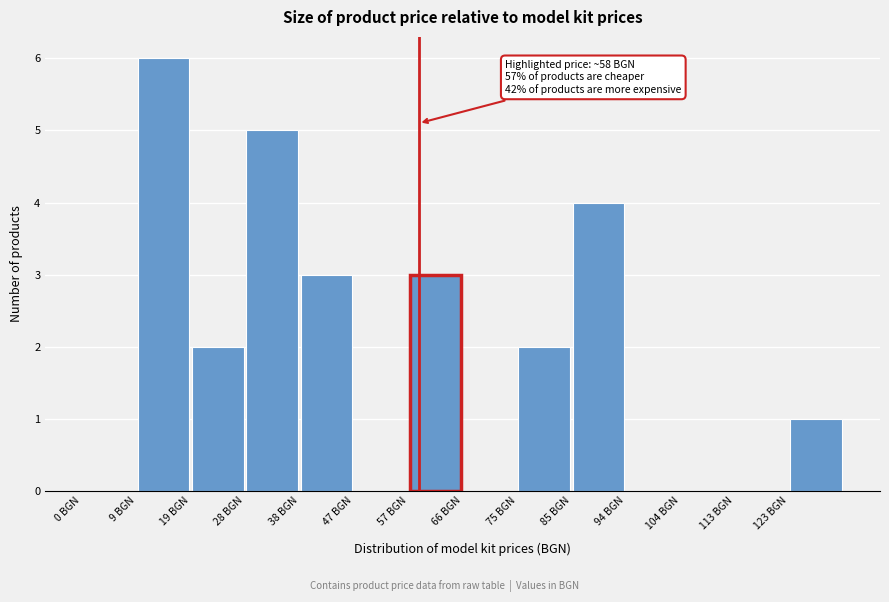

Which range on the x-axis has the tallest bar?

9 to 19